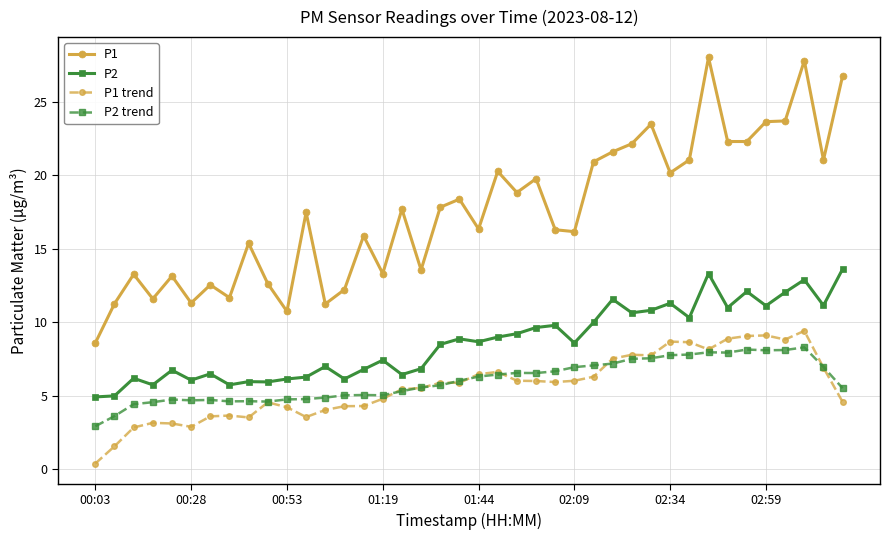

What is the greatest value displayed?

28.0